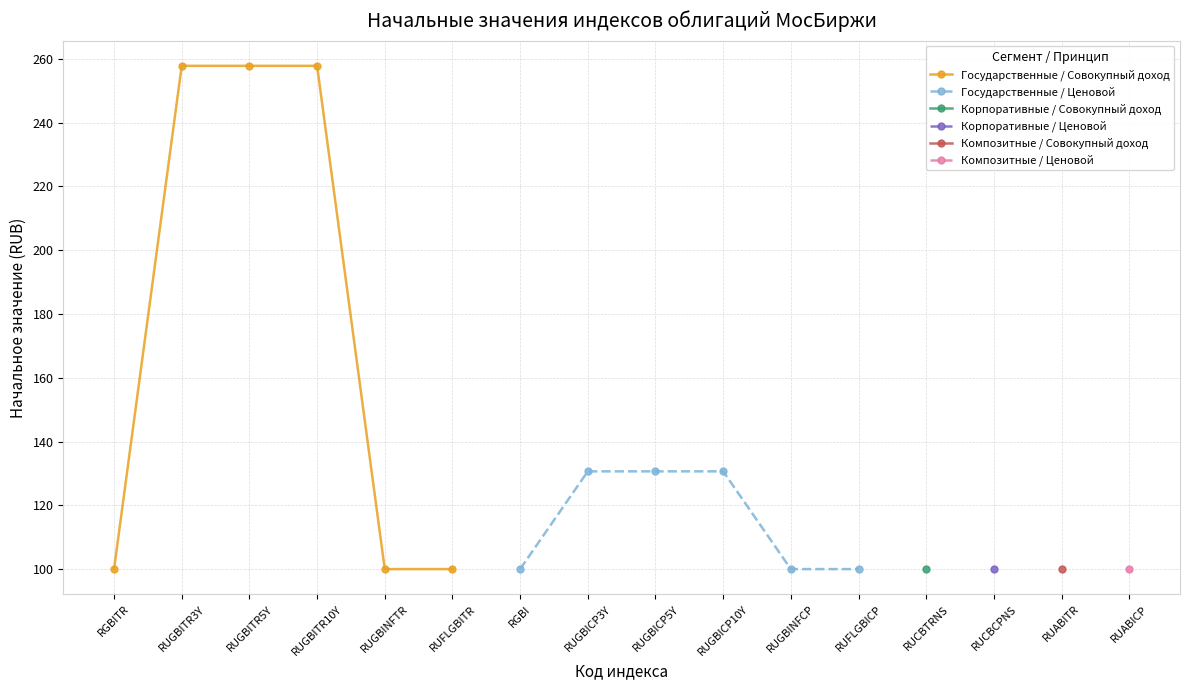

What is the maximum value shown in the chart?

257.8